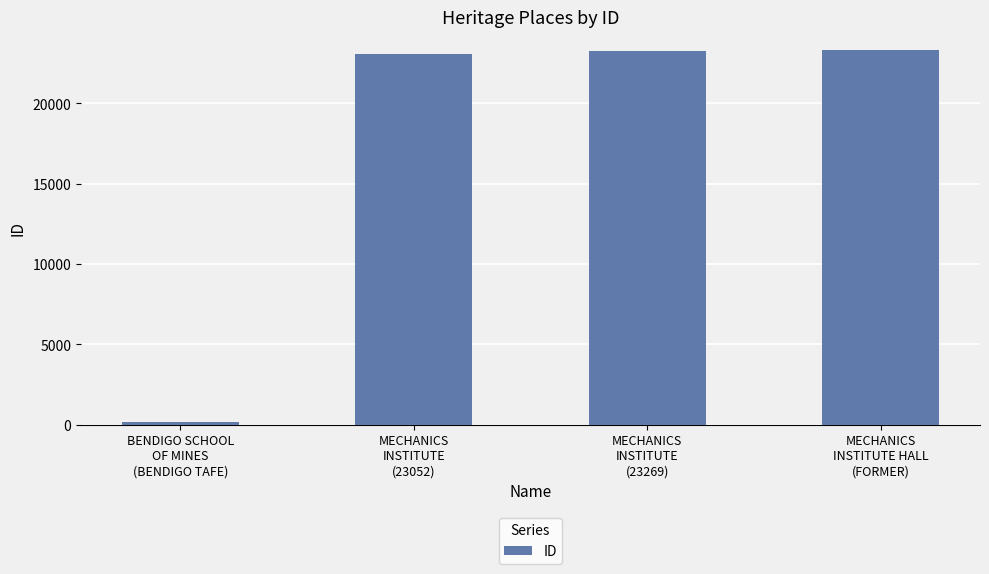

What is the greatest value displayed?

23300